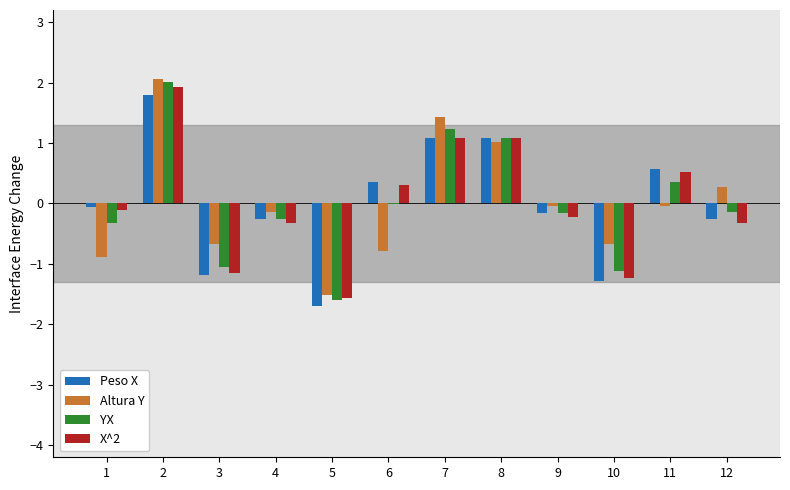

Are the bars horizontal?

No